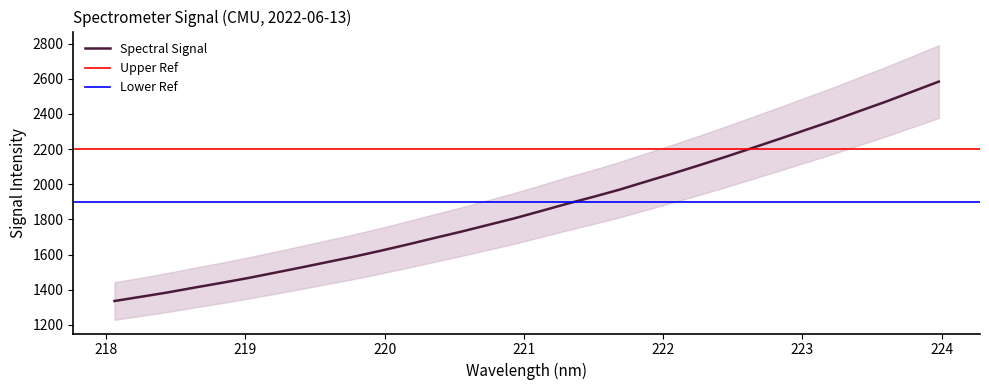

At which category does the chart reach its minimum across all series?

218.0596